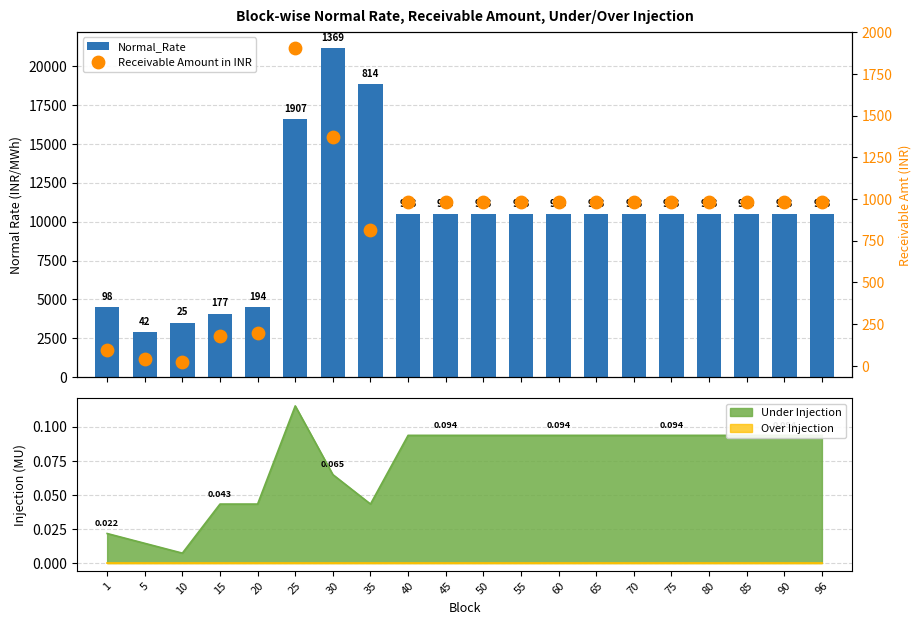

At how many categories does at least one series exceed 1919?

20